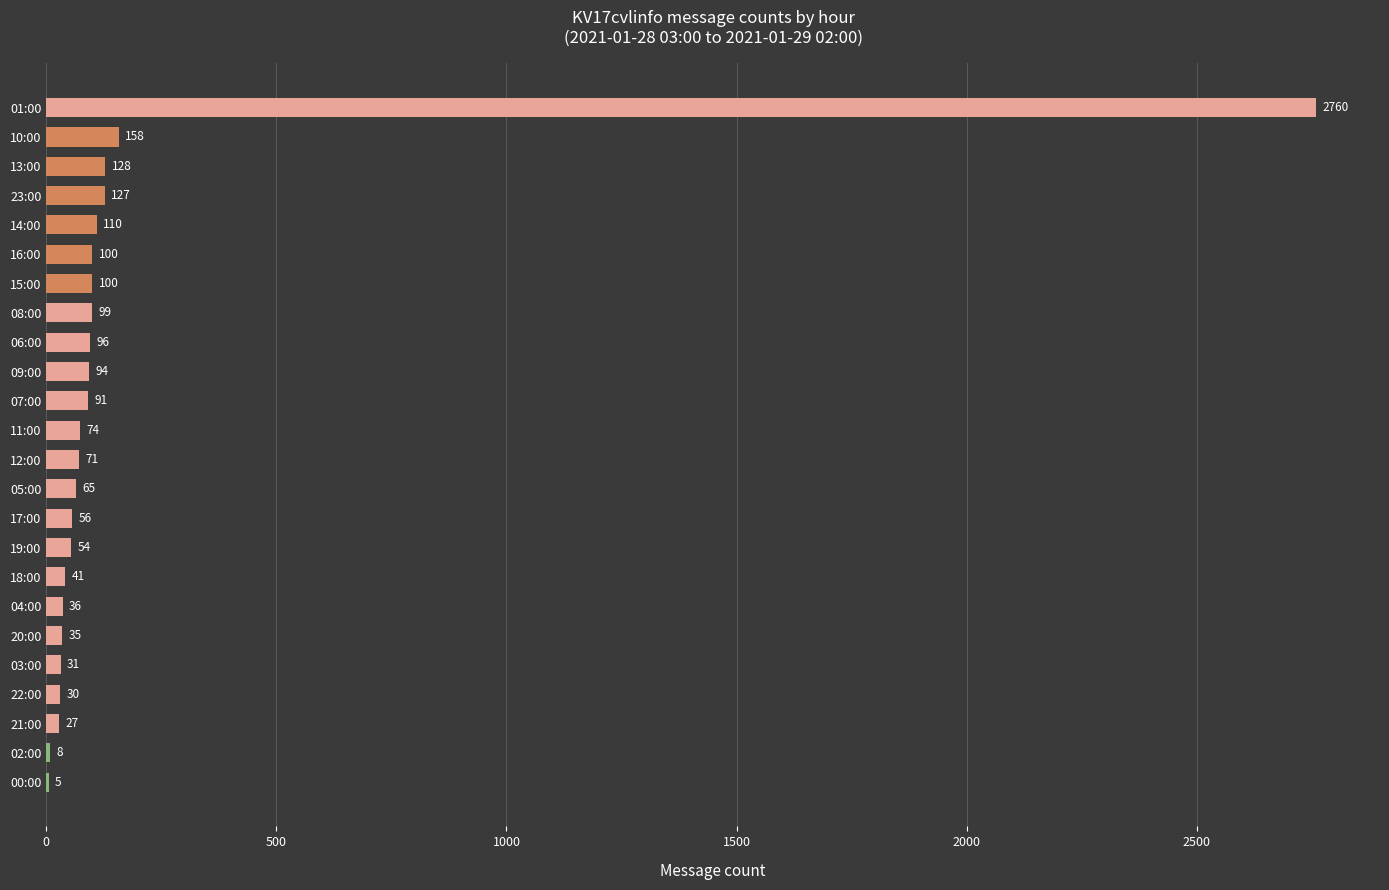

What is the ratio of the value at 08:00 to the value at 22:00?

3.3